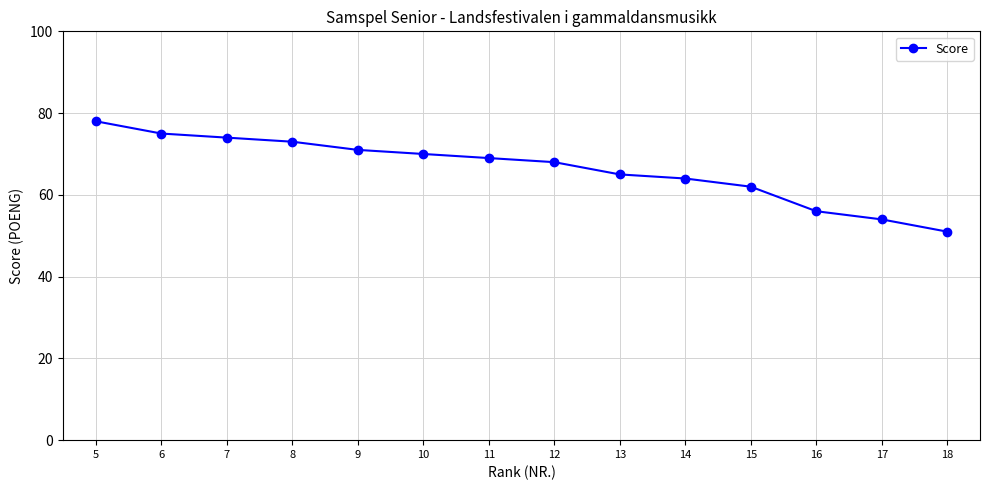

What is the value of the 2nd point from the left?

75